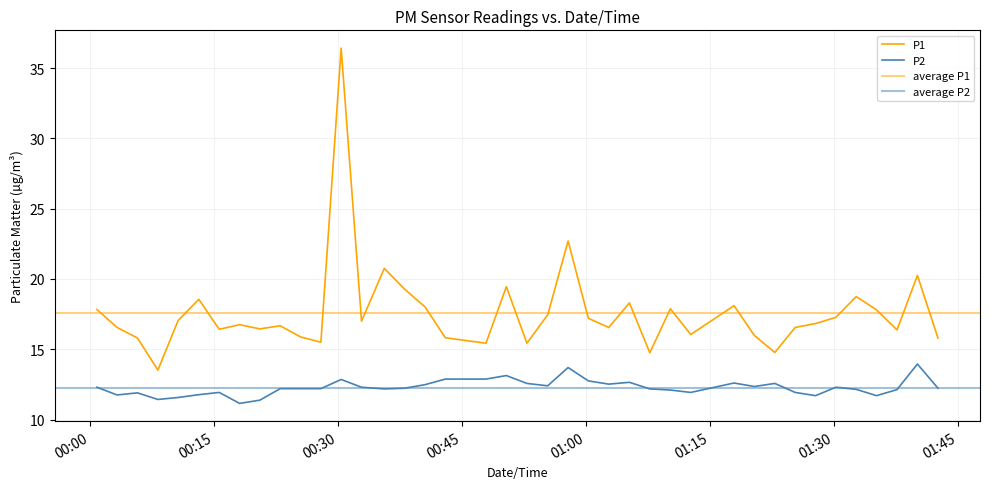

True or false: P2 and P1 cross at least once.

False